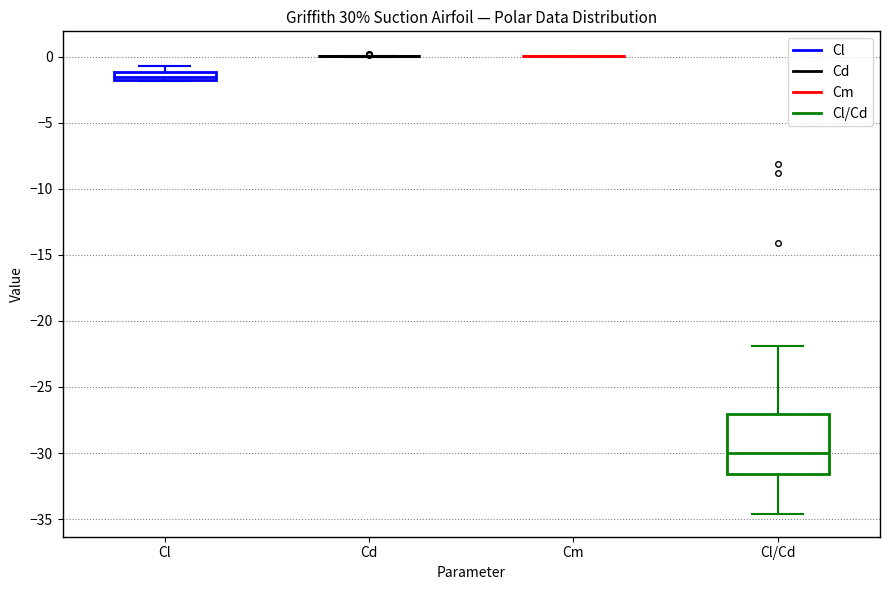

Which box is the tallest, from its lower edge to its upper edge?

Cl/Cd